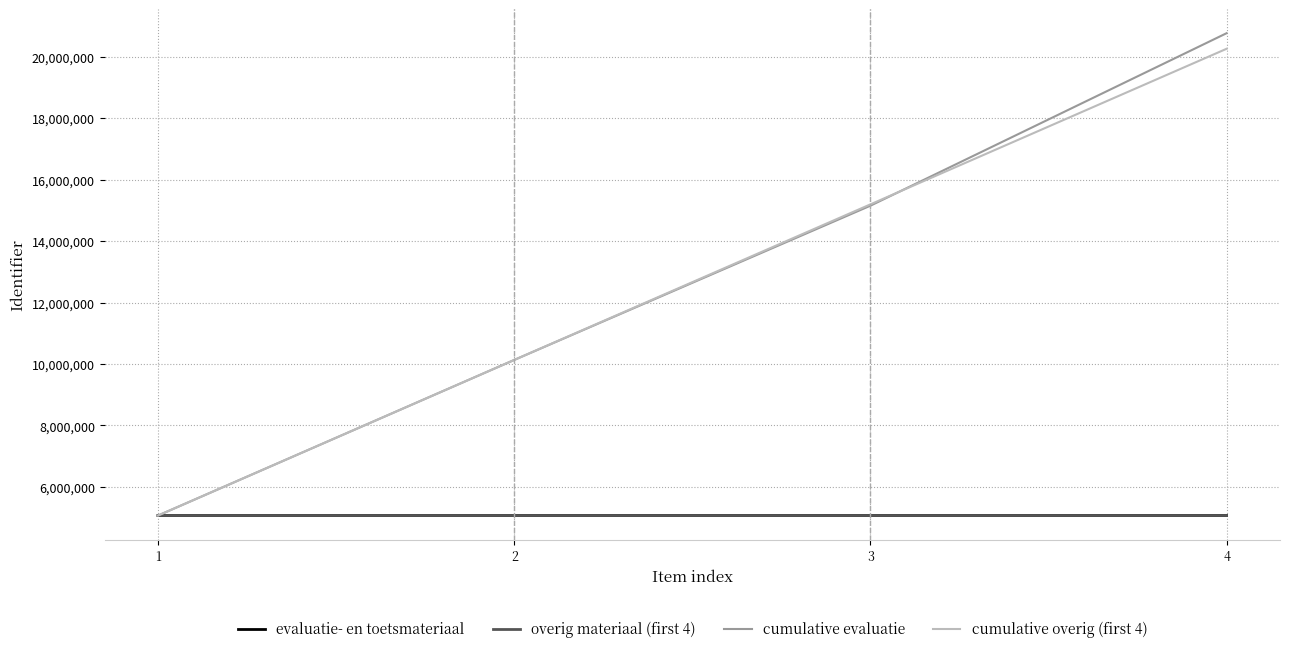

Which series has the widest spread of values?

cumulative evaluatie